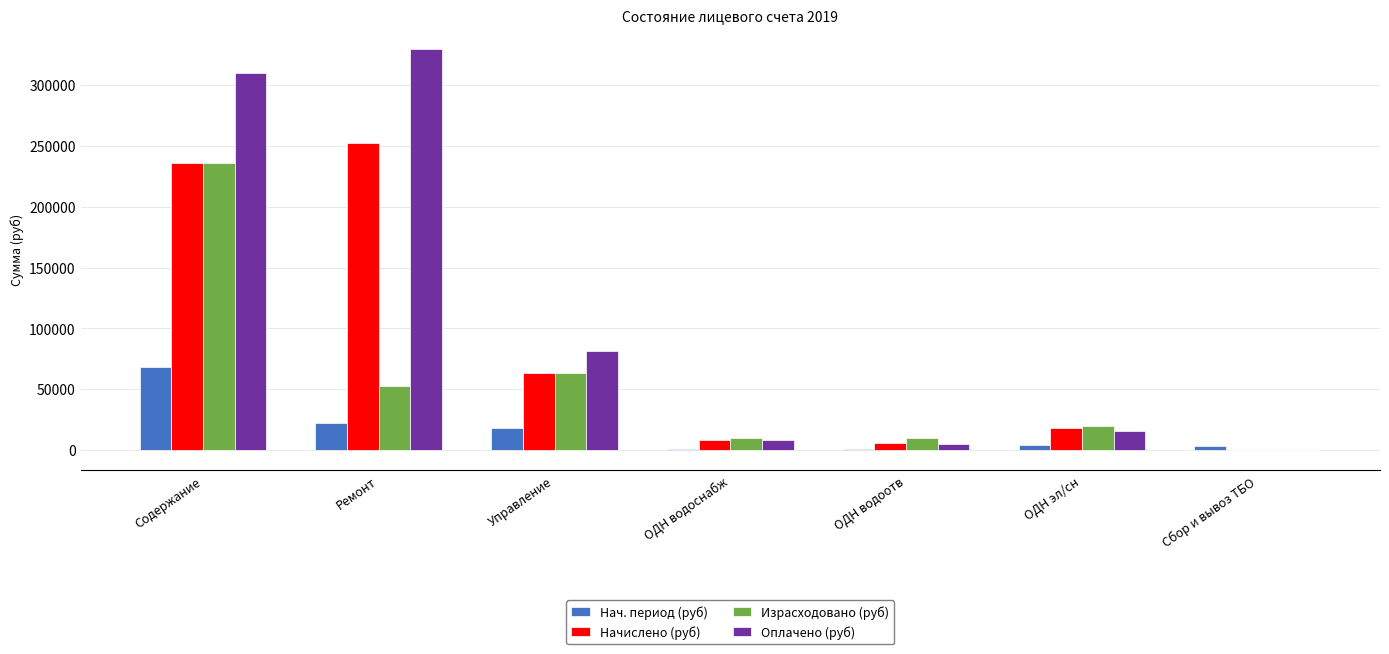

The Оплачено (руб) series shows 424365.7 at Содержание. True or false?

False